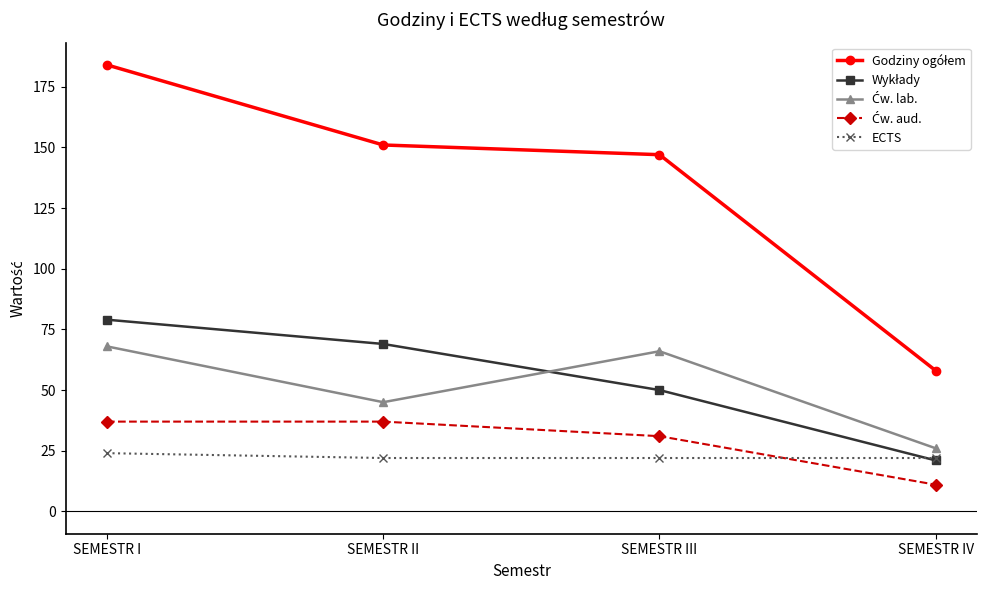

What is the label of the 3rd point from the left?

SEMESTR III